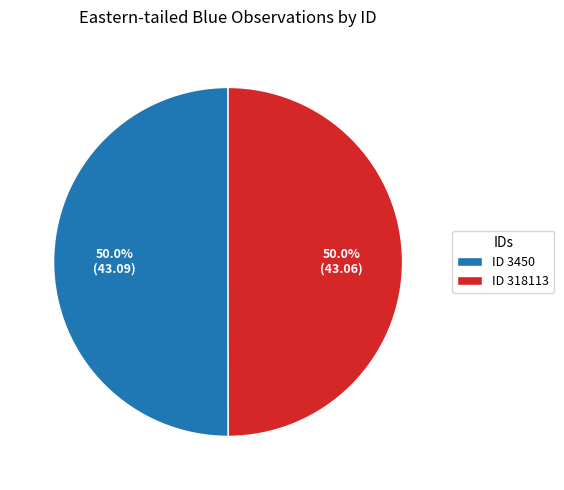

What percentage do ID 3450 and ID 318113 together represent?

100.0%